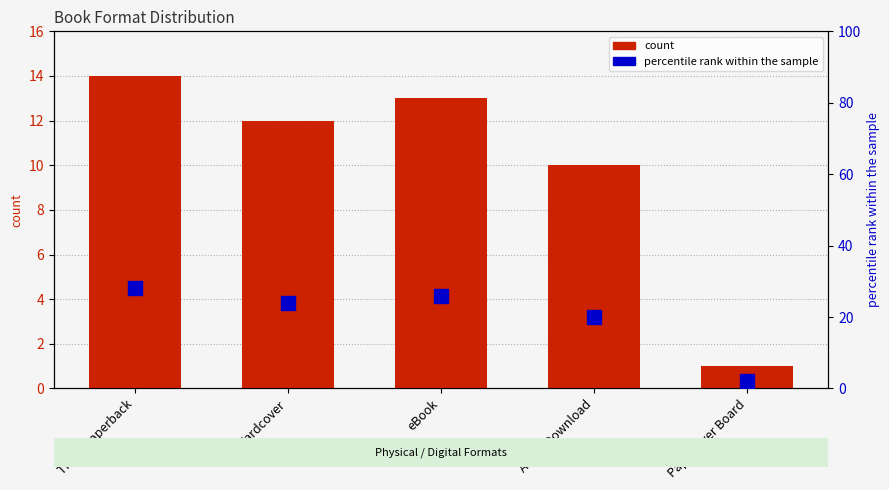

How many values in the percentile rank within the sample series exceed 24?

2